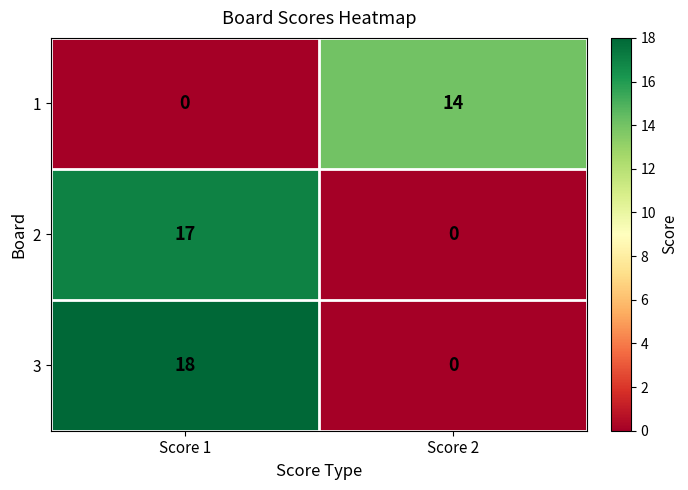

Between Score 1 and Score 2, which series saw the biggest shift?

3